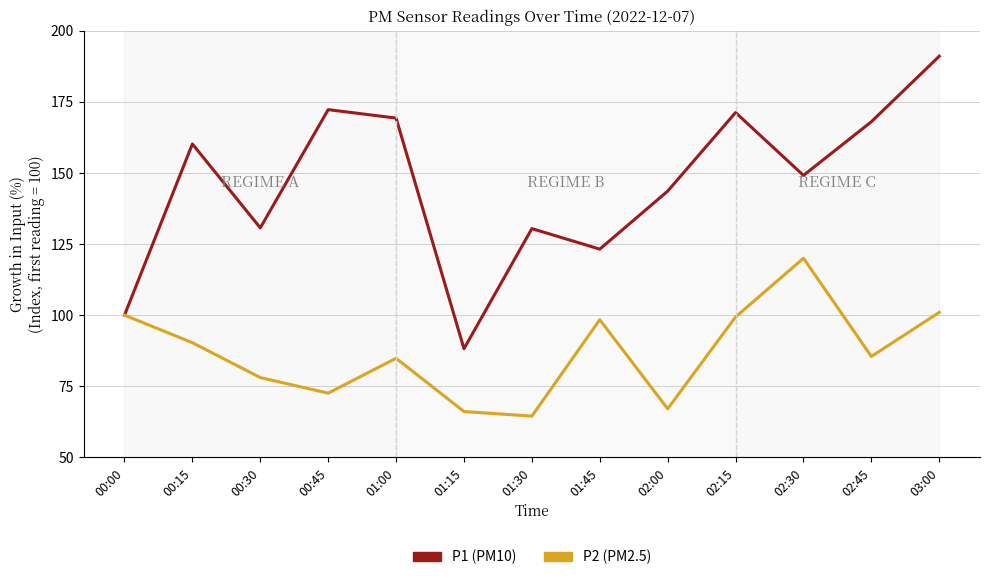

What is the spread (max minus min) of values at 02:45?

82.5